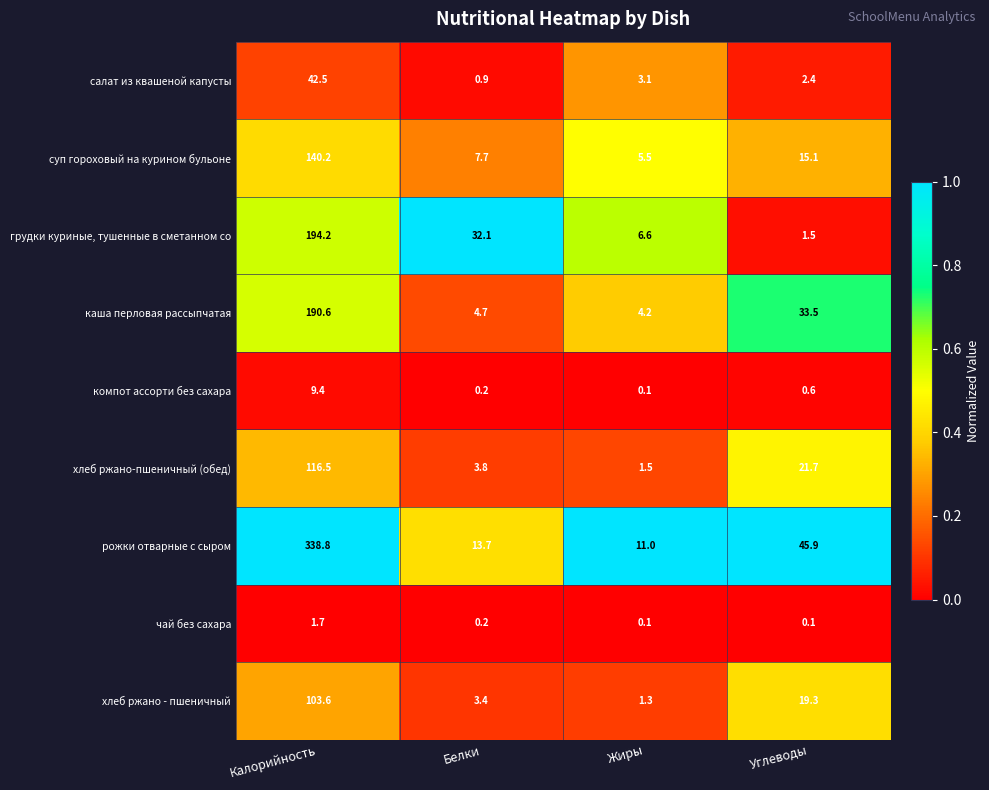

What is the difference between the second highest and minimum values in the каша перловая рассыпчатая series?

29.3